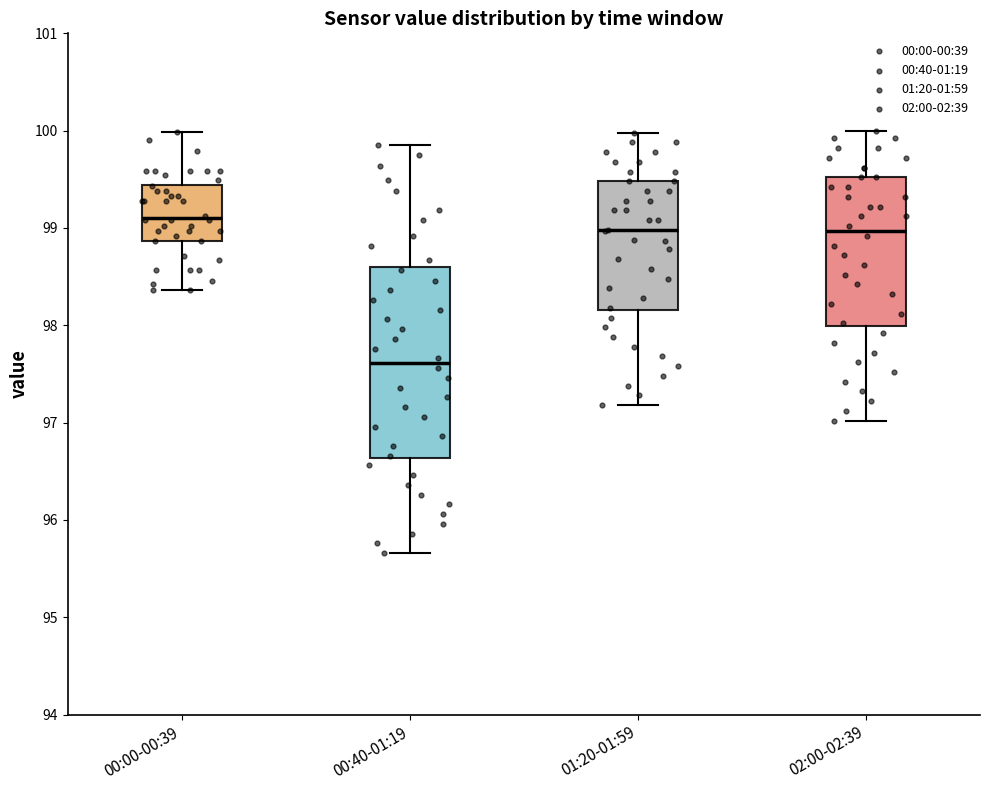

Reading left to right, read every box against the y-axis: the position of its median line, the range the box covers, and the ends of its whiskers. The values are not printed on the chart, so give them approximately, as read against the axis.

00:00-00:39: median 99.1, box 98.9 to 99.4, whiskers 98.4 to 100.0
00:40-01:19: median 97.6, box 96.6 to 98.6, whiskers 95.7 to 99.9
01:20-01:59: median 99.0, box 98.2 to 99.5, whiskers 97.2 to 100.0
02:00-02:39: median 99.0, box 98.0 to 99.5, whiskers 97.0 to 100.0